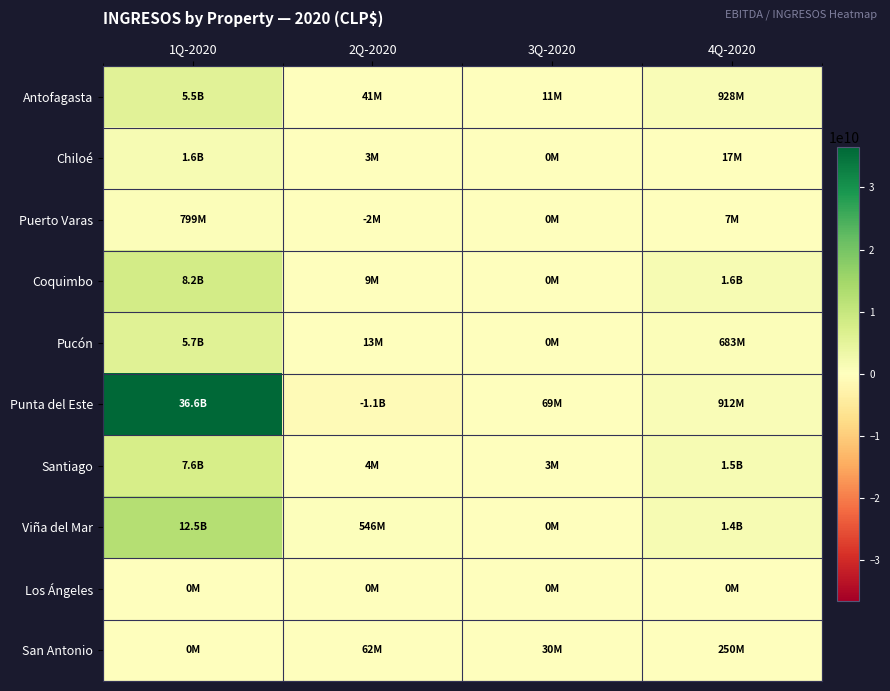

What is the total value across all series at 1Q-2020?

78621429844